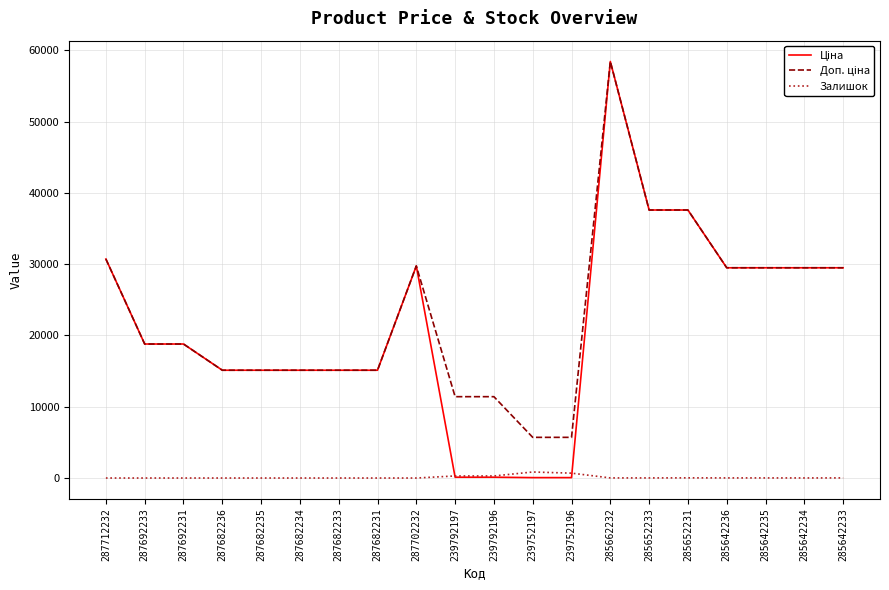

True or false: Залишок has a value of 14.0 at 285662232.

True